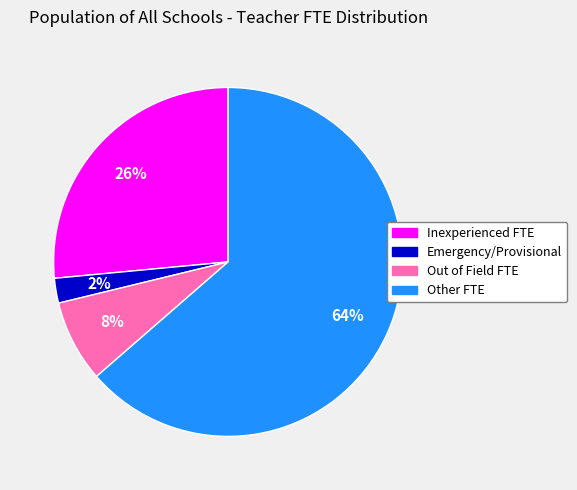

Which slice represents more than half of the pie?

Other FTE